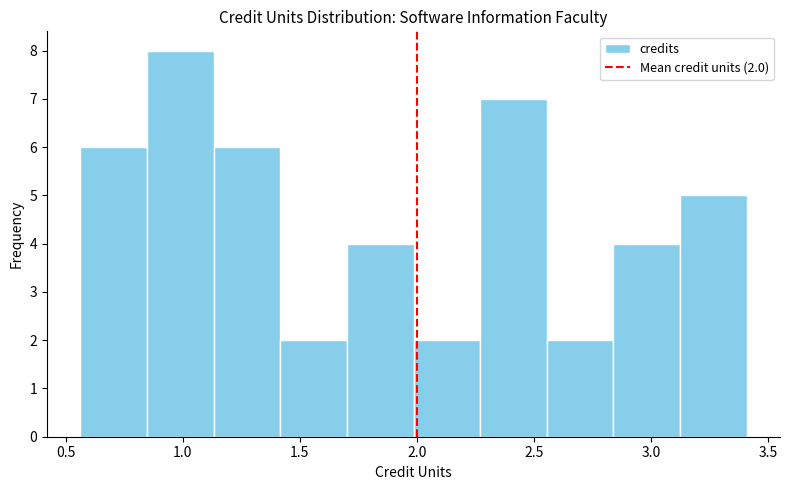

Over which range of the x-axis is the bar tallest?

0.85 to 1.15